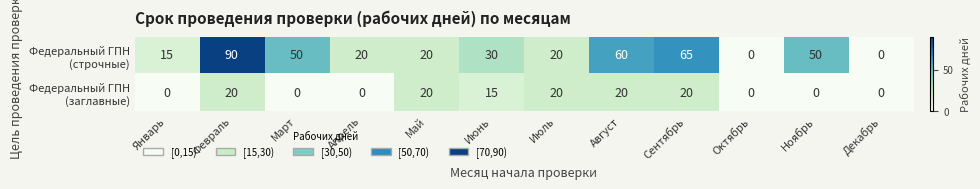

What is the maximum value shown in the chart?

90